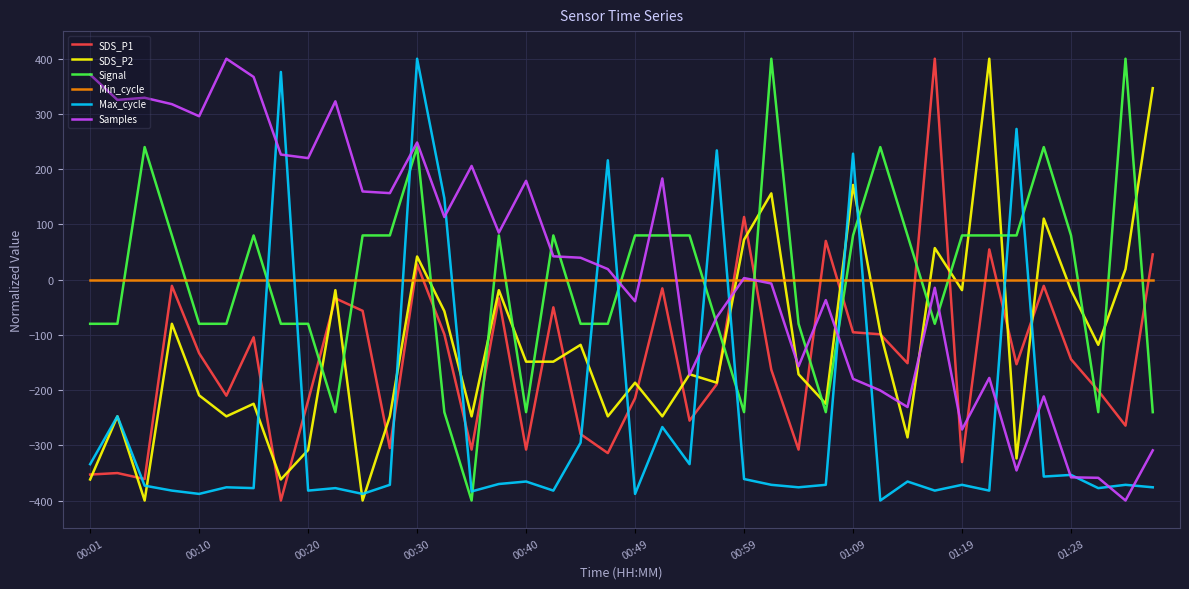

Count the Signal values in the range -80 to 80.

26